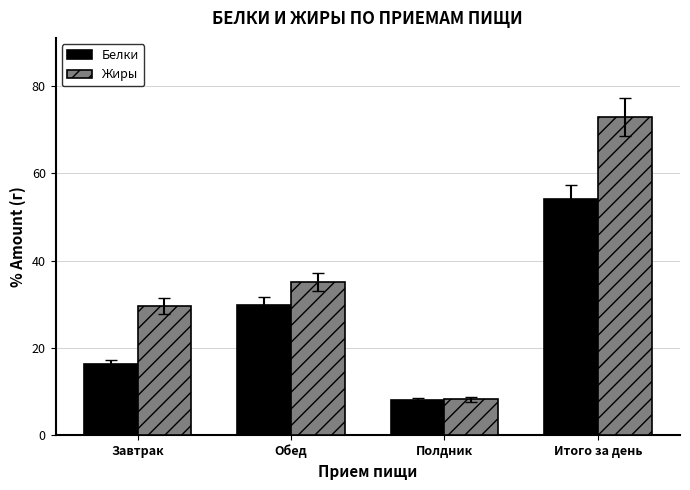

At which category is the sum across all series the highest?

Итого за день